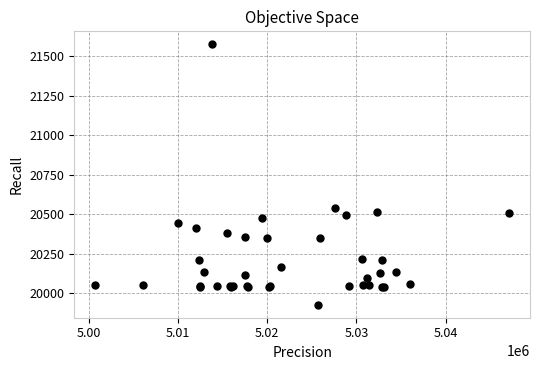

What Y value in the scatter plot is closest to 20751?

20538